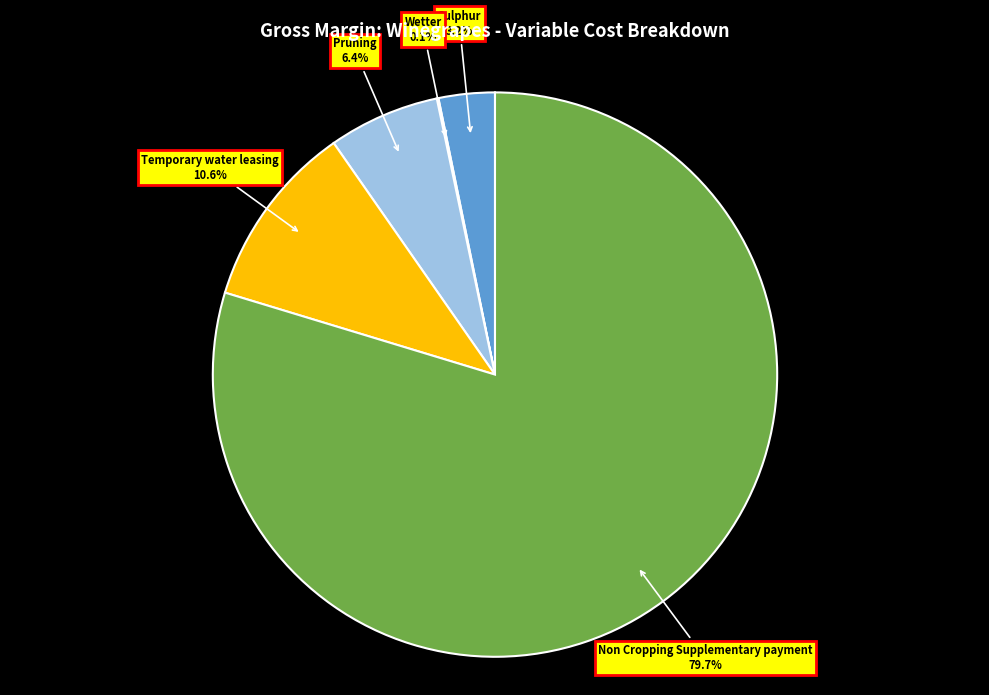

Does any single category account for the majority?

Yes